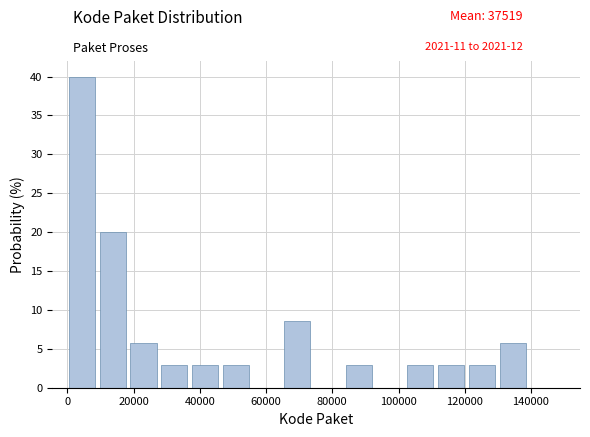

How tall is the bar that spans 20000 to 28000 on the x-axis? Neither the bar edges nor the heights are printed on the chart, so give them approximately, as read against the axes.

5.5